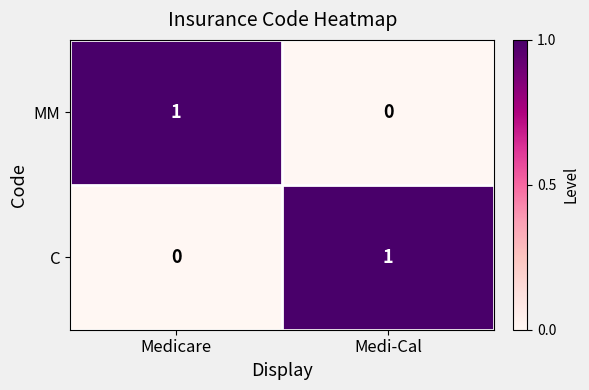

Where is C nearest to the value 0?

Medicare